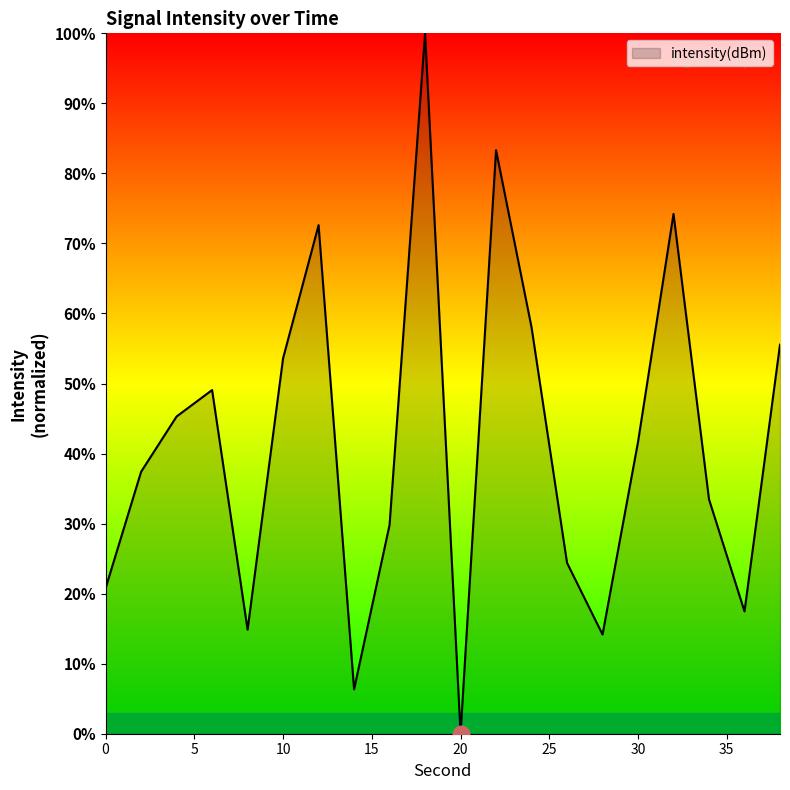

What is the difference between the maximum and minimum values?

100.0